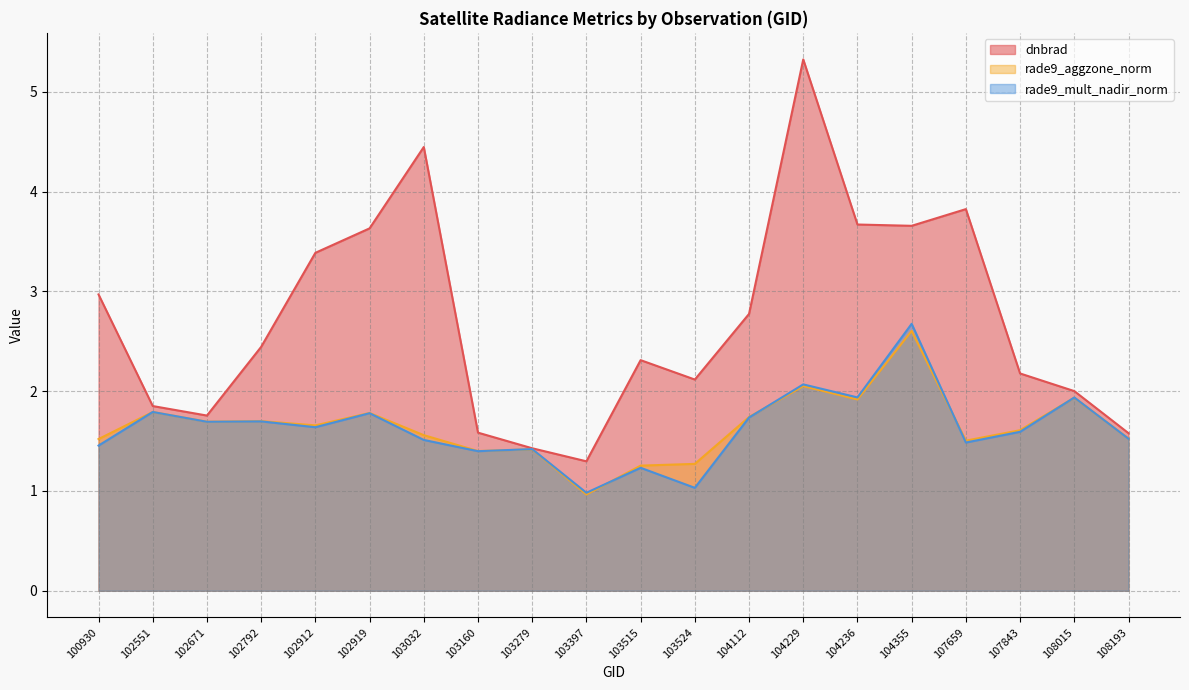

What is the minimum value shown in the chart?

1.0